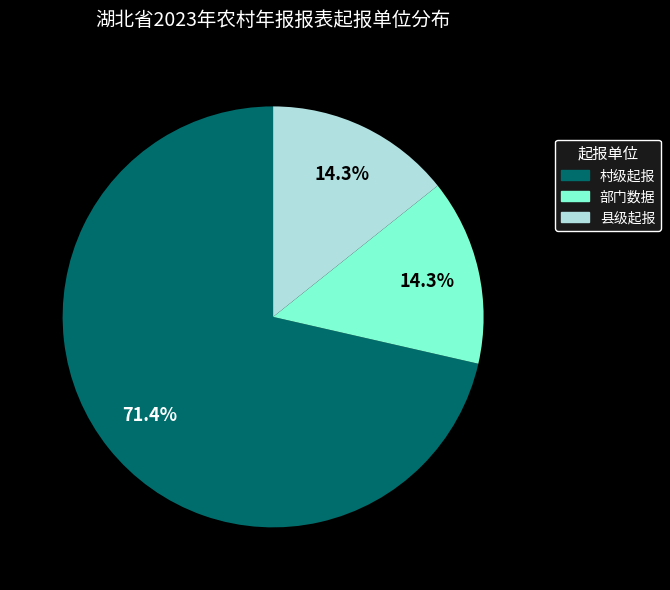

To the nearest percent, what is the combined percentage of 村级起报 and 县级起报?

86%